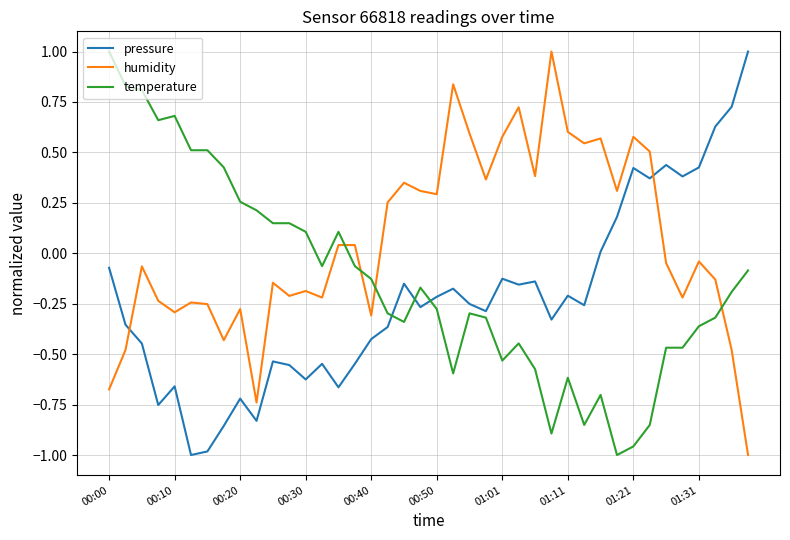

Which series ends up on top after the final intersection of humidity and pressure?

pressure